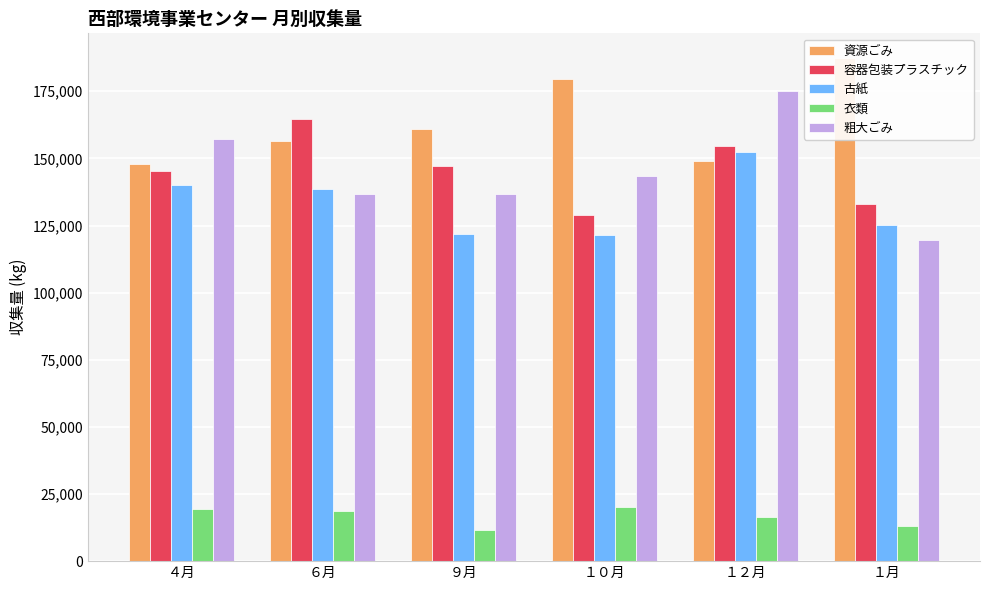

What is the difference between the highest and lowest values at １０月?

159490